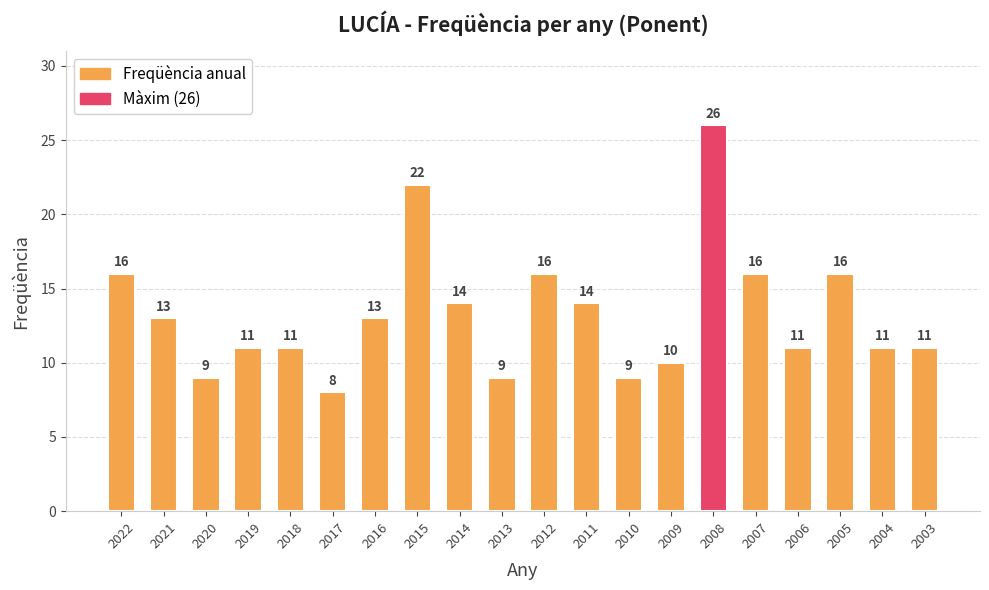

What is the sum of the values at 2016 and 2011?

27